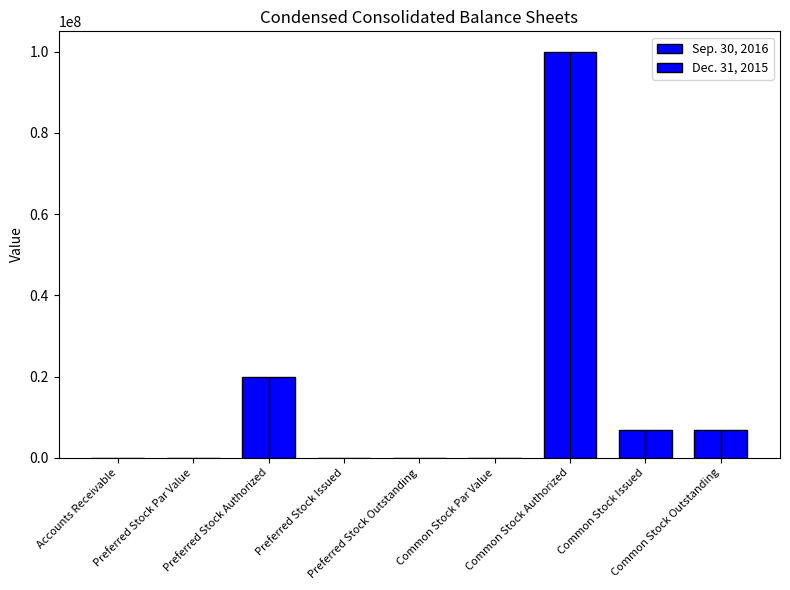

How many categories are shown in the chart?

9